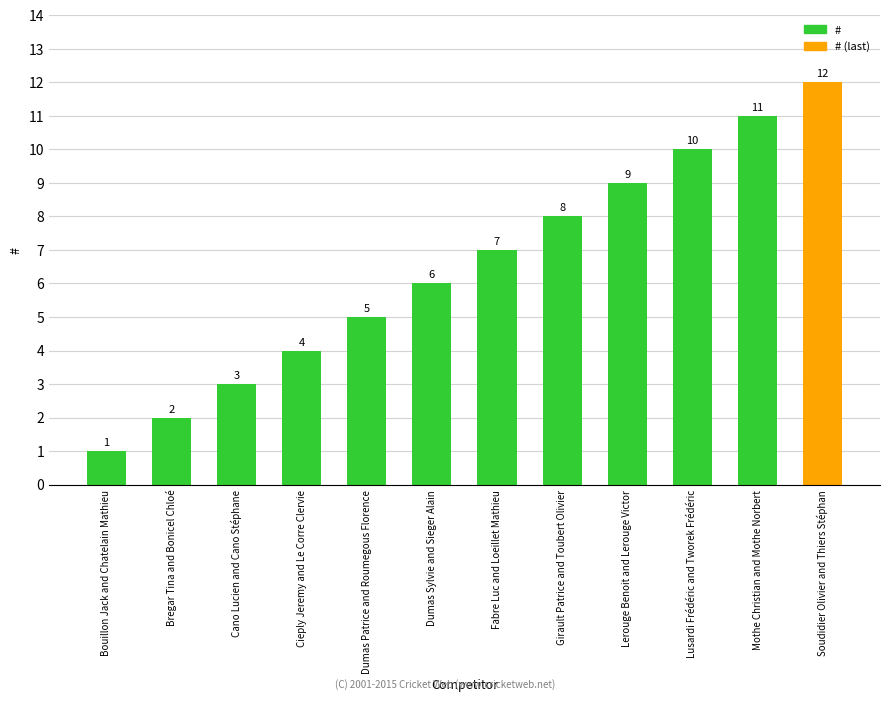

Reading left to right, transcribe all the data shown in this chart.

1	2	3	4	5	6	7	8	9	10	11	12